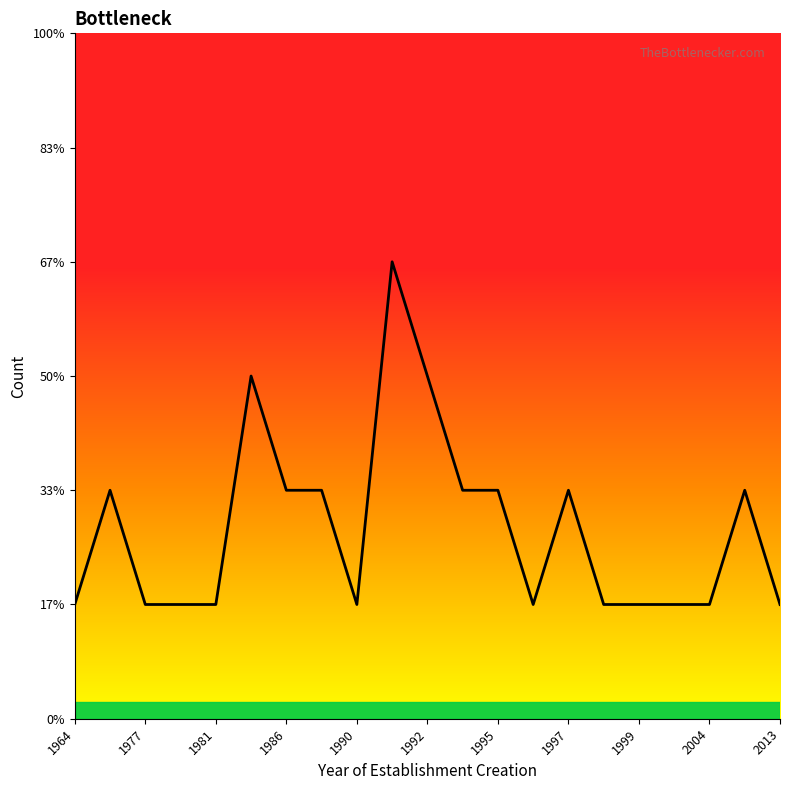

What is the average value?

2